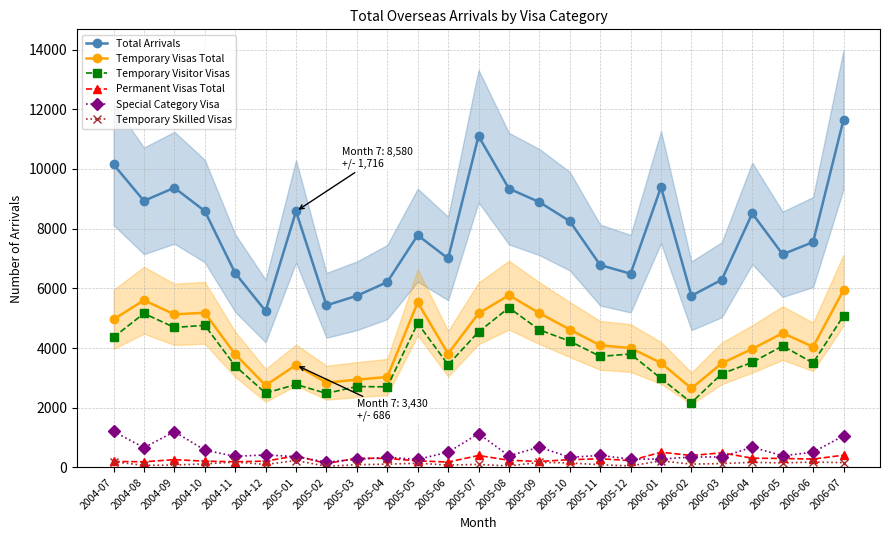

What is the difference between the maximum and minimum values in the Temporary Skilled Visas series?

190